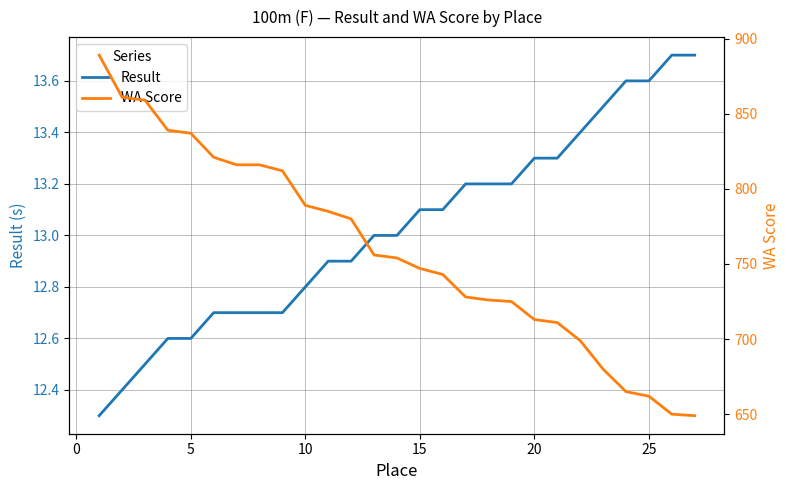

What are all the series names shown in the legend?

Result, WA Score